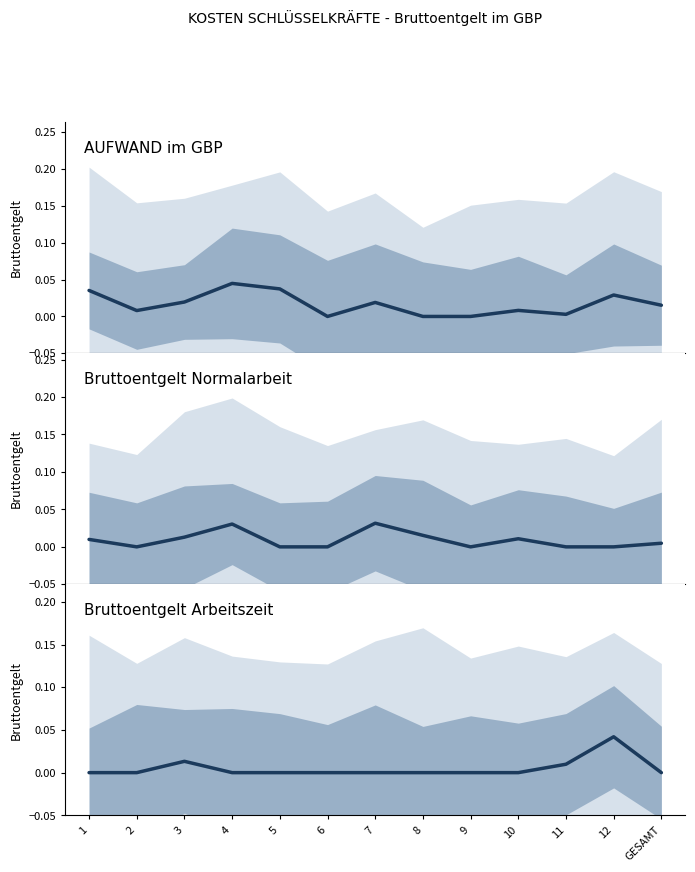

True or false: Bruttoentgelt Arbeitszeit has more than 0 points higher than both neighbors.

True